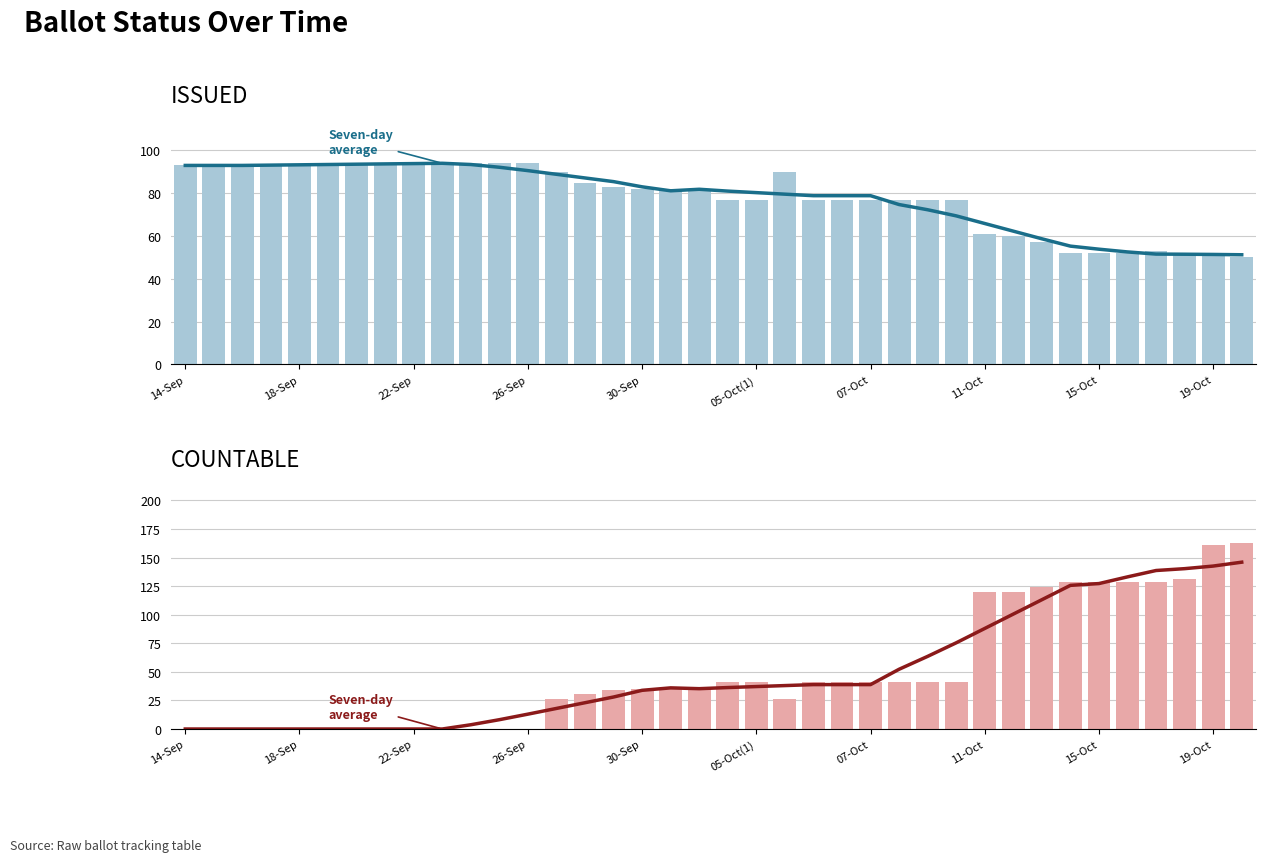

What are all the series names shown in the legend?

7-day average, ISSUED, COUNTABLE